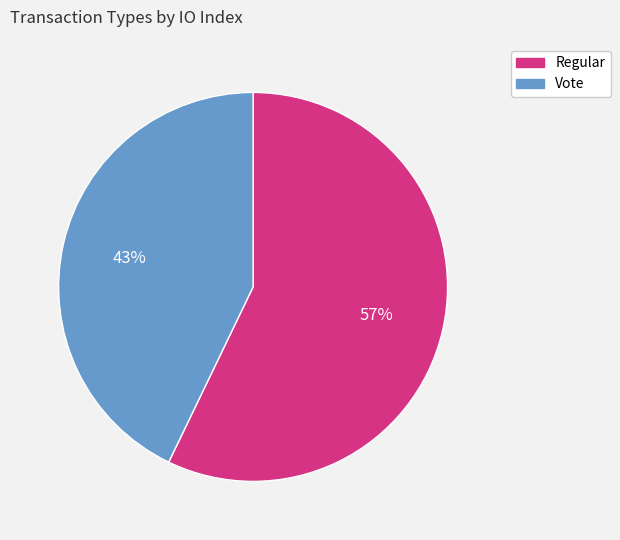

To the nearest percent, what is the difference between the Vote and Regular slice percentages?

14%